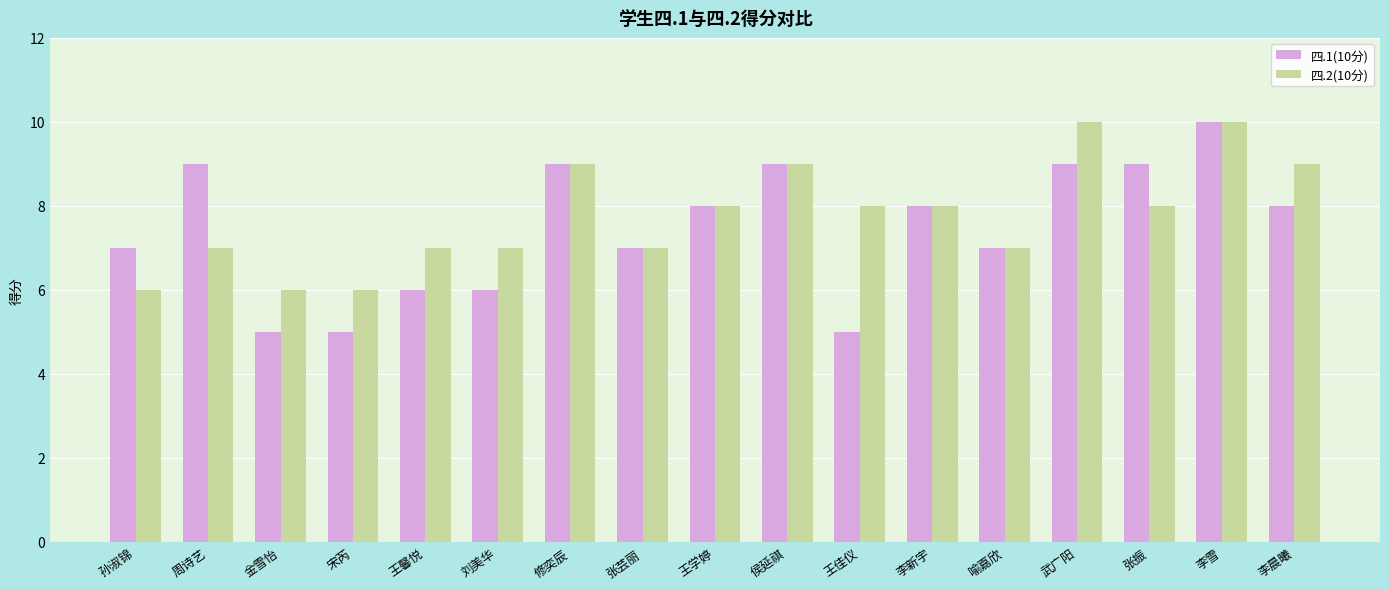

Which series has the largest total across all categories?

四.2(10分)